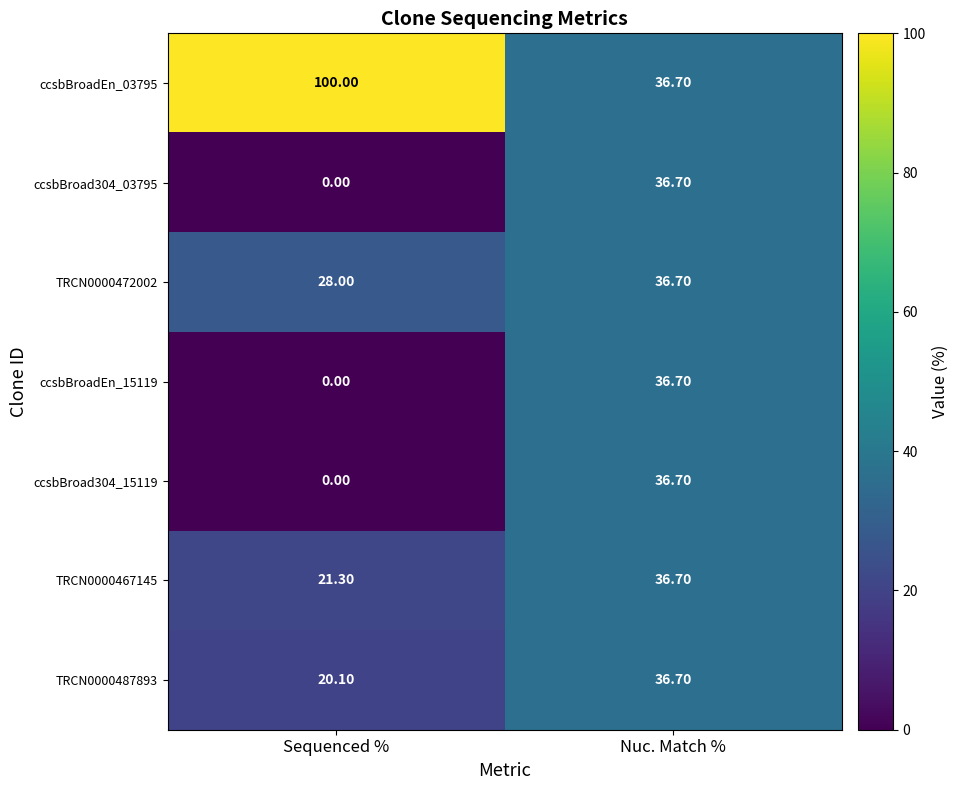

At which label does ccsbBroad304_15119 first exceed 36?

Nuc. Match %